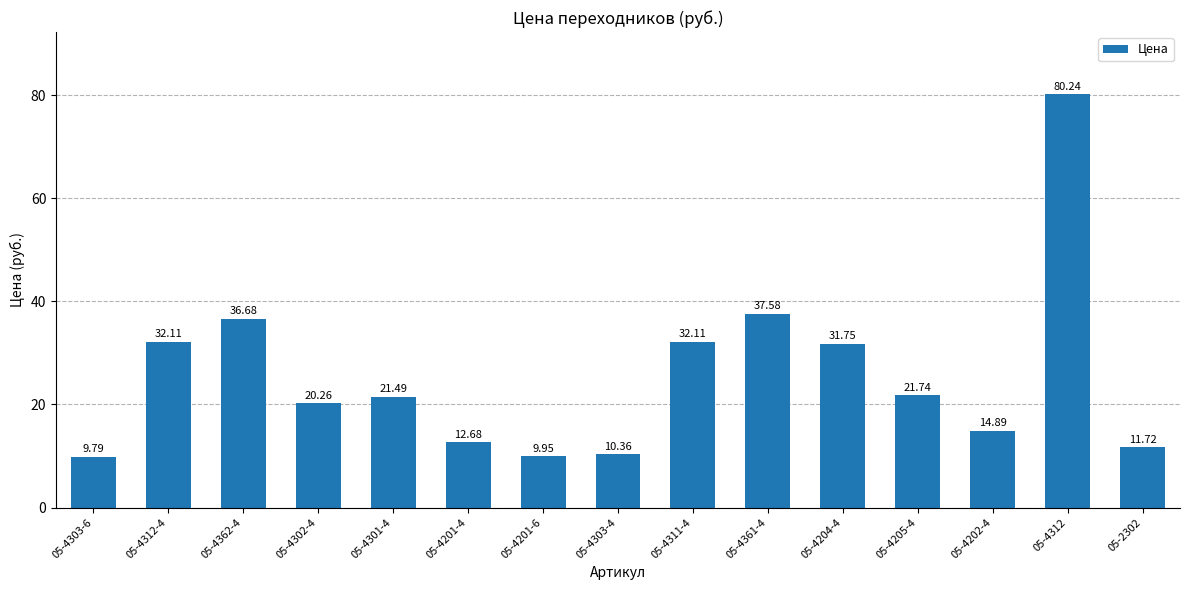

Between 05-4301-4 and 05-4361-4, which is larger?

05-4361-4